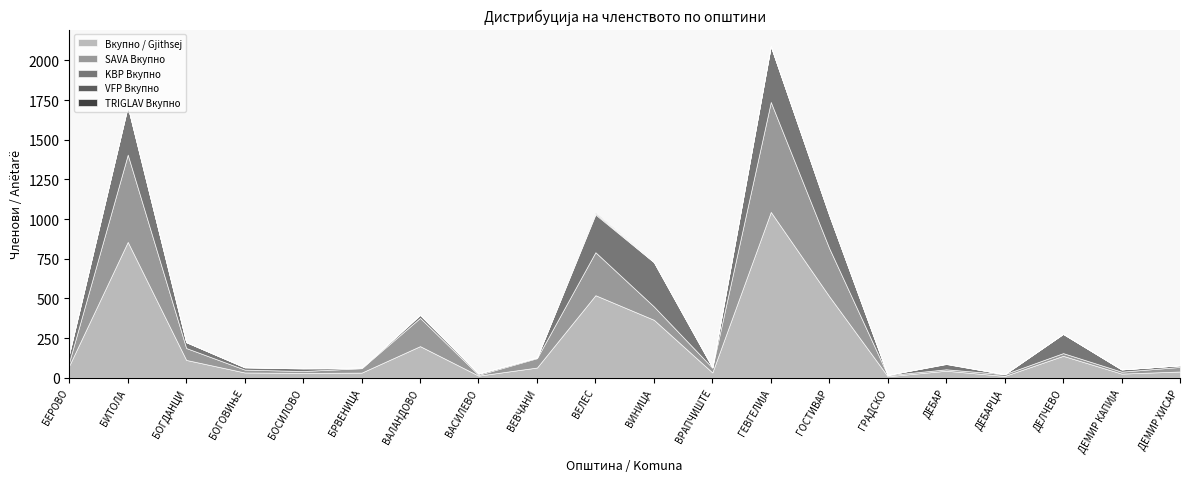

Which series has the largest range (max minus min)?

Вкупно / Gjithsej